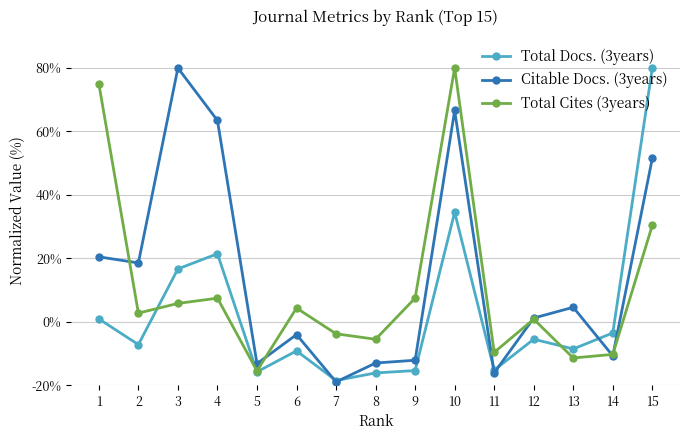

Is it true that Total Docs. (3years) equals 3.4 at 14?

False